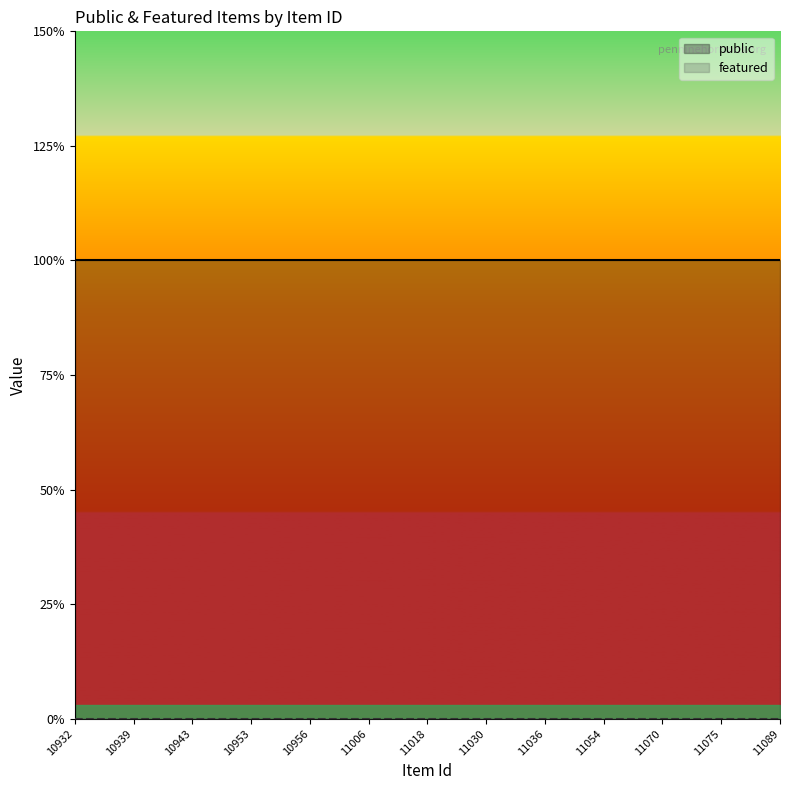

What is the value of the public point at the 25th from the left?

1